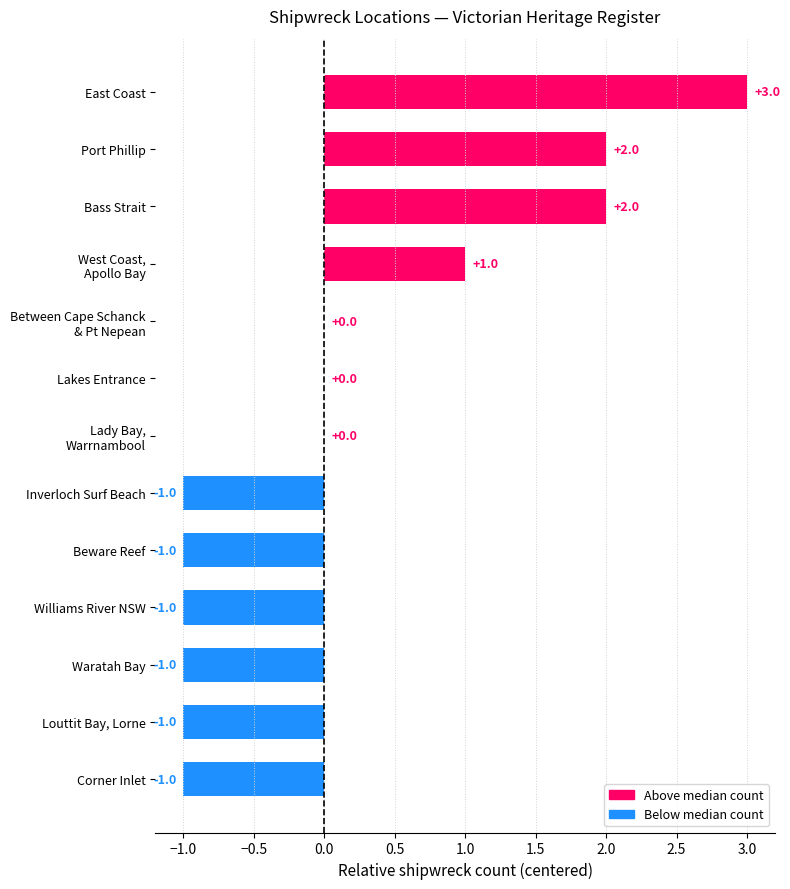

Are the bars horizontal?

Yes